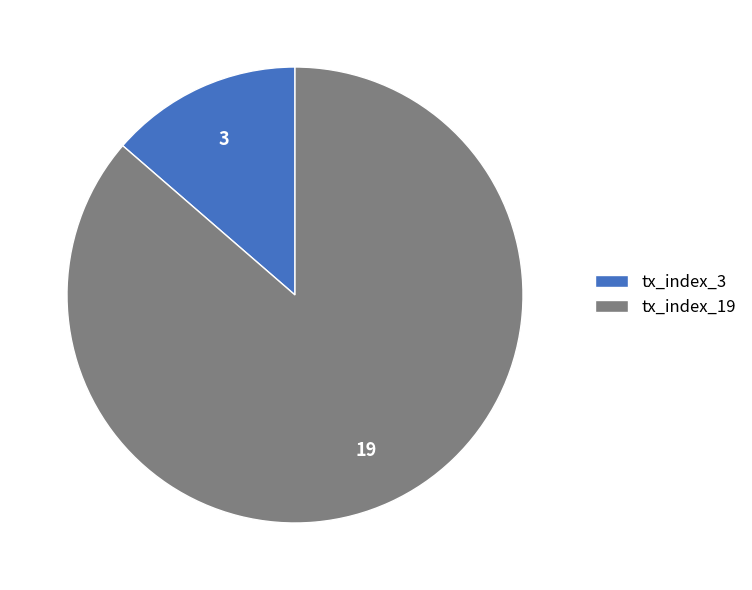

Is the sum of tx_index_3 and tx_index_19 greater than half?

Yes